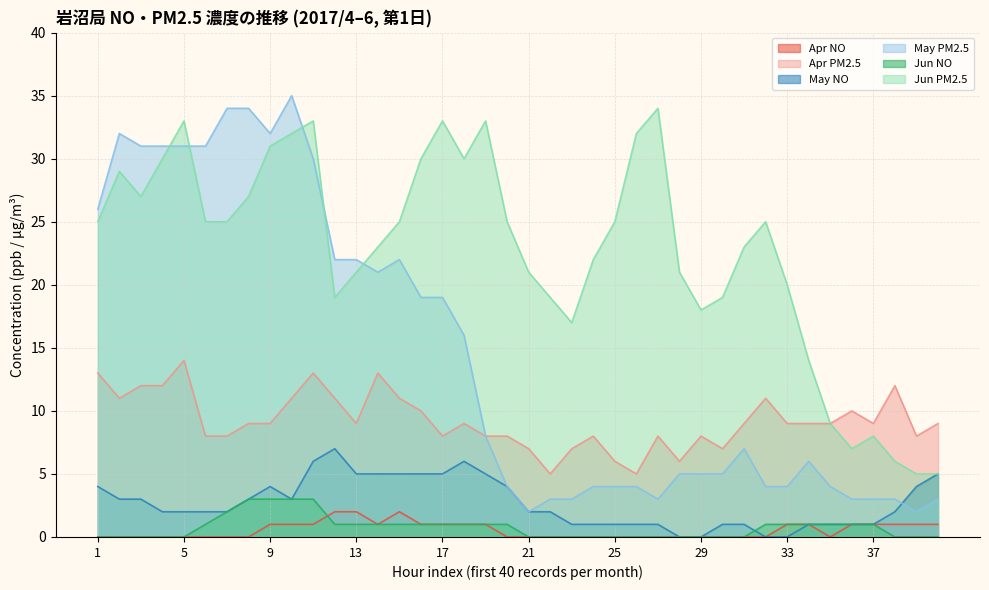

What is the difference between the maximum and second lowest values in the Apr NO series?

2